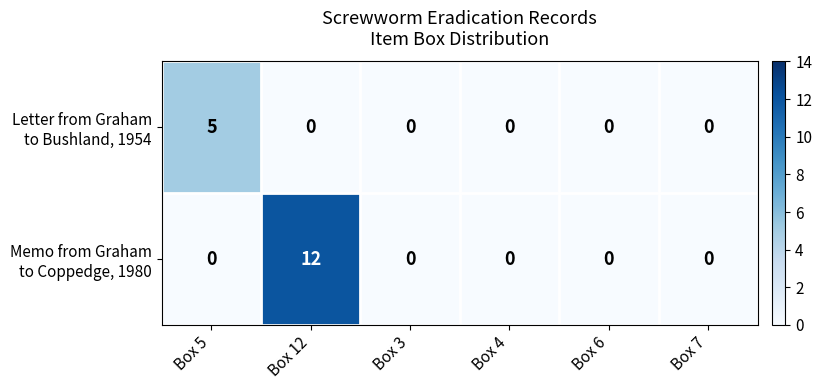

What is the spread (max minus min) of values at Box 12?

12